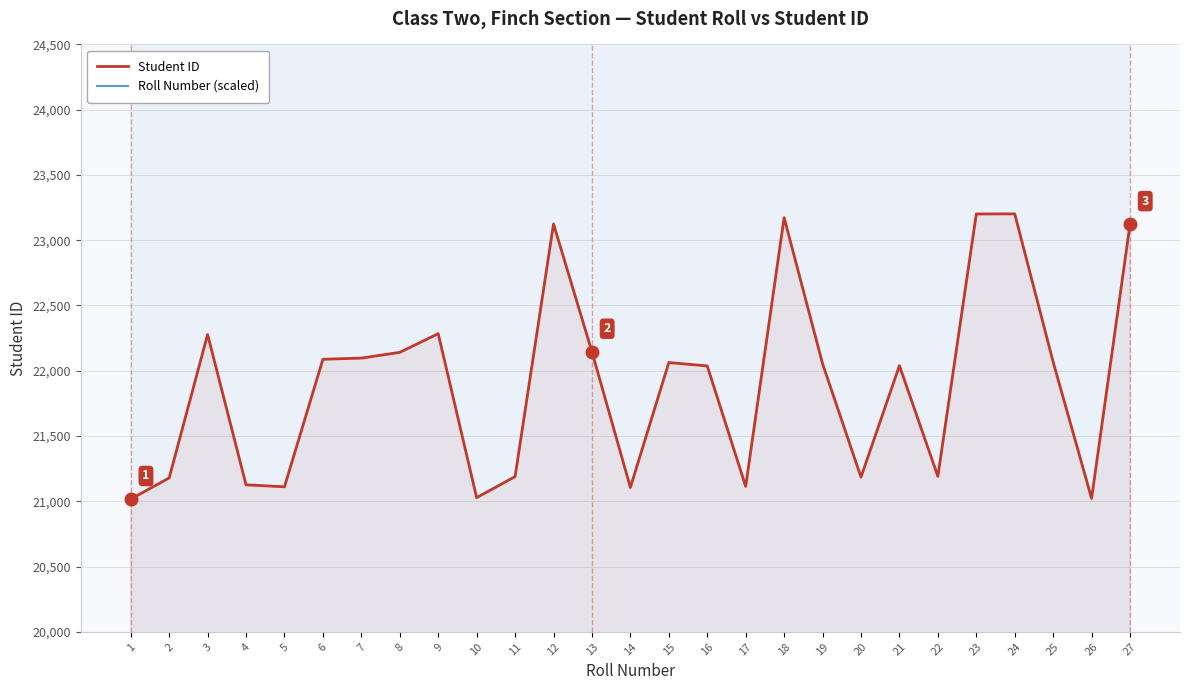

Which category has the highest value in the Roll Number (scaled) series?

27